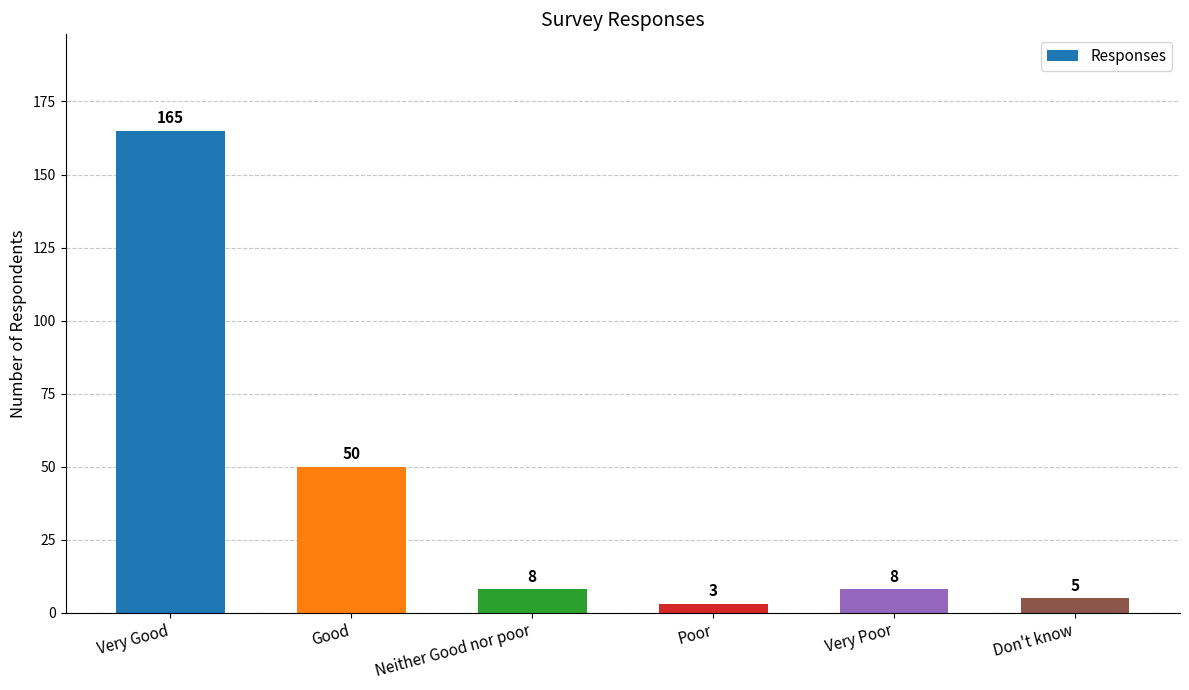

Reading left to right, list all the values displayed in this chart.

Very Good=165	Good=50	Neither Good nor poor=8	Poor=3	Very Poor=8	Don't know=5